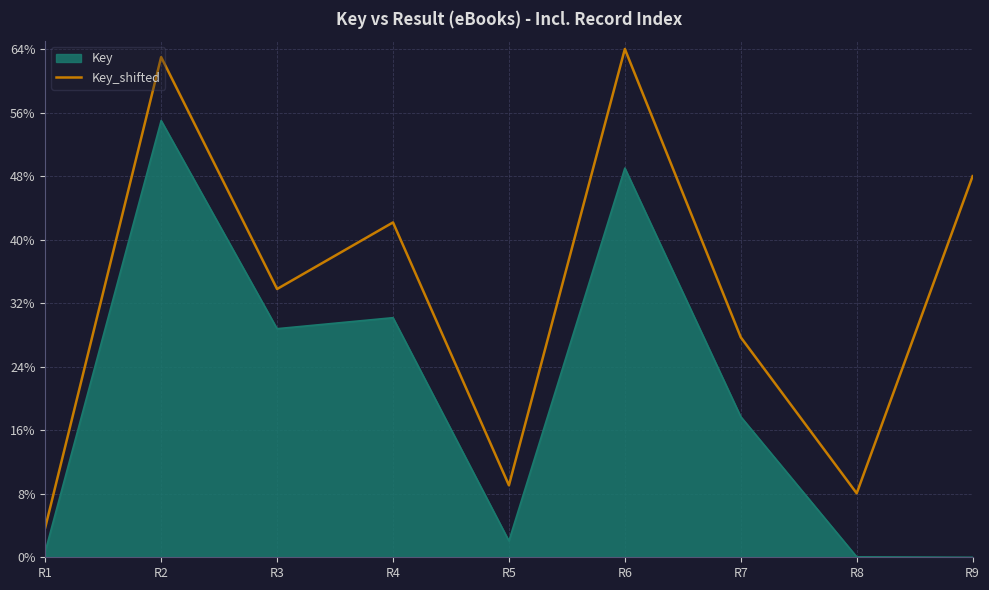

At which label does Key_shifted reach its minimum?

R1